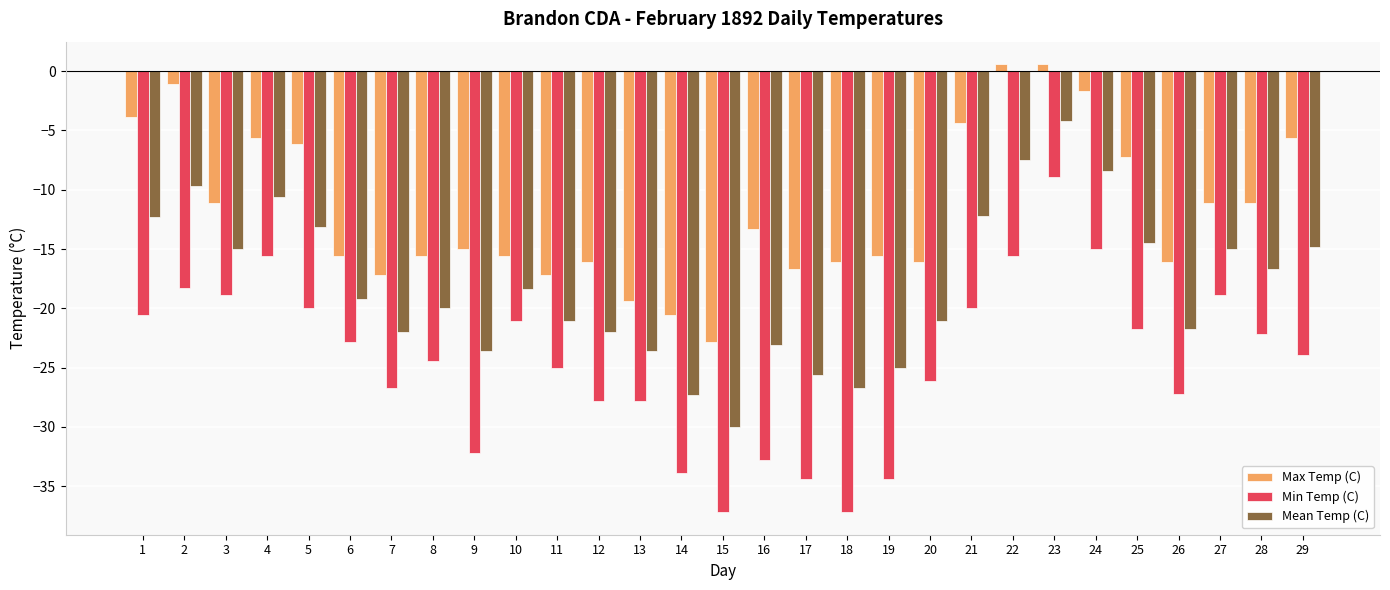

What is the sum of the Mean Temp (C) values at 11 and 16?

-44.2